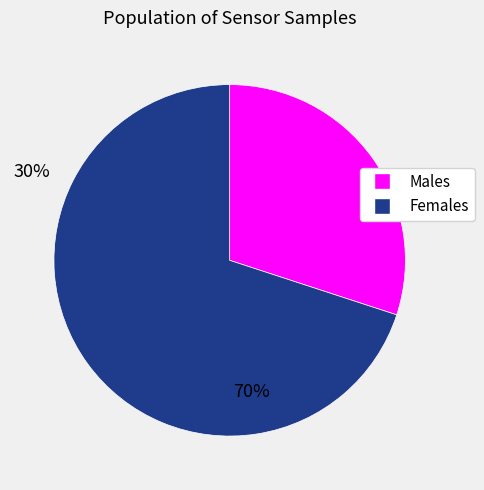

Is there a majority slice in this chart?

Yes